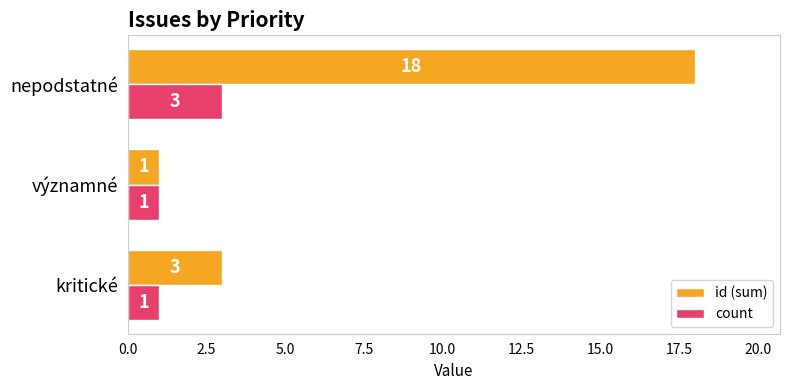

At which category is the sum across all series the highest?

nepodstatné